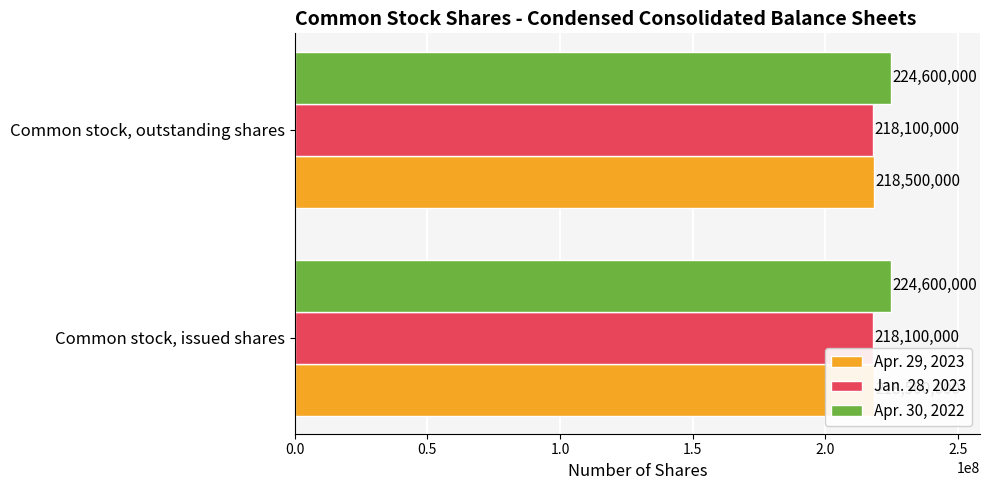

What is the approximate value of Apr. 29, 2023 at Common stock, issued shares?

218500000